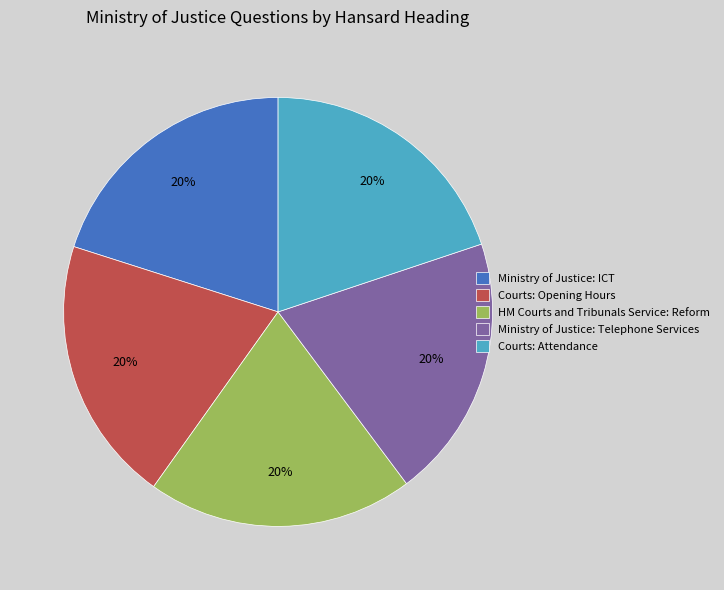

To the nearest percent, what percentage of the pie is HM Courts and Tribunals Service: Reform?

20%